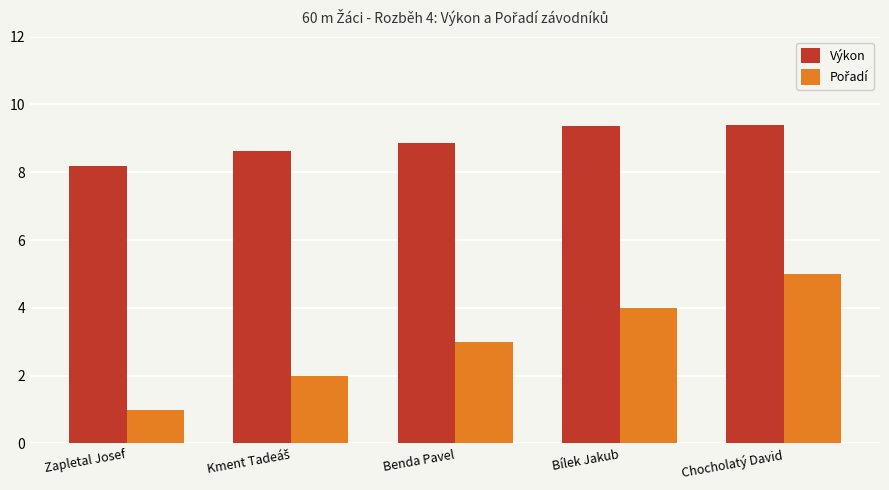

What is the difference between the highest and lowest values at Zapletal Josef?

7.2